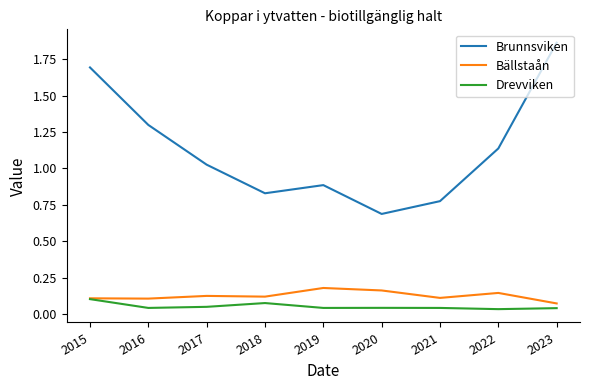

True or false: Brunnsviken and Bällstaån intersect in this chart.

False